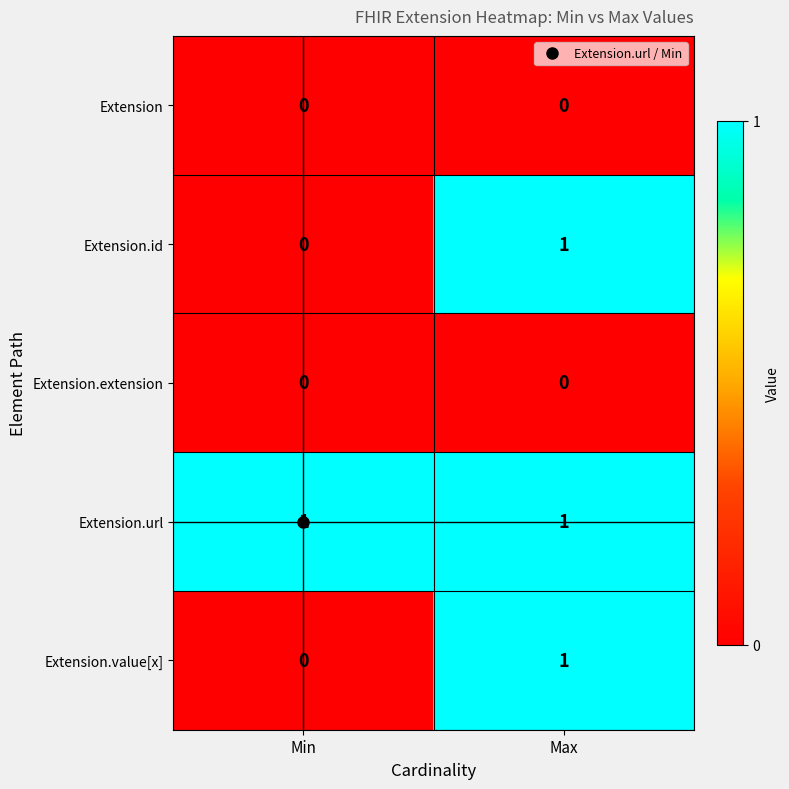

At how many categories does at least one series exceed 0?

2